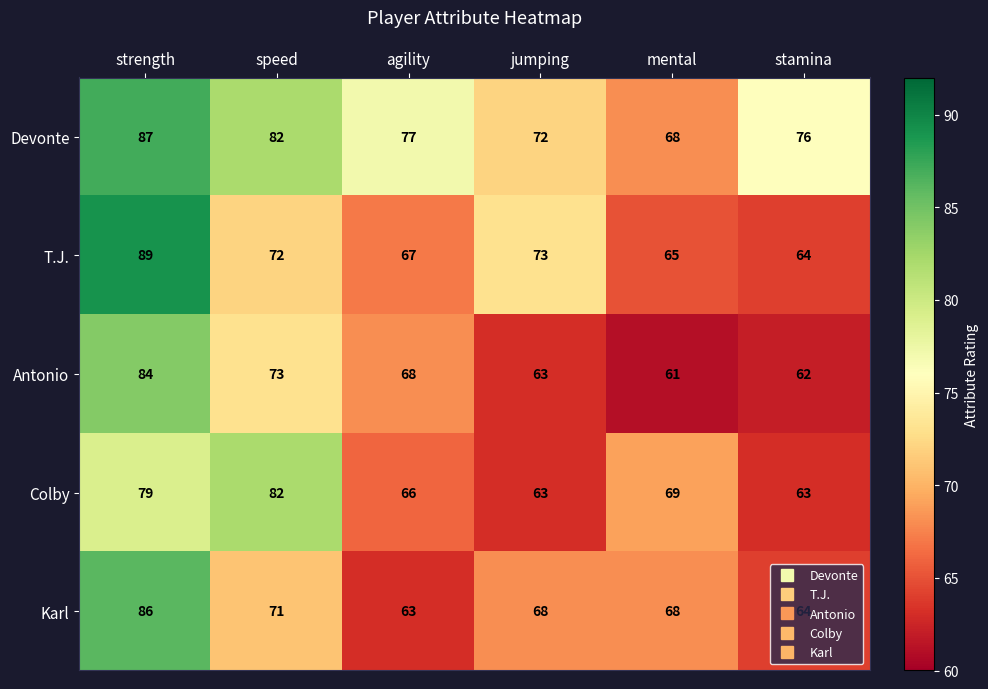

What is the spread (max minus min) of values at stamina?

14